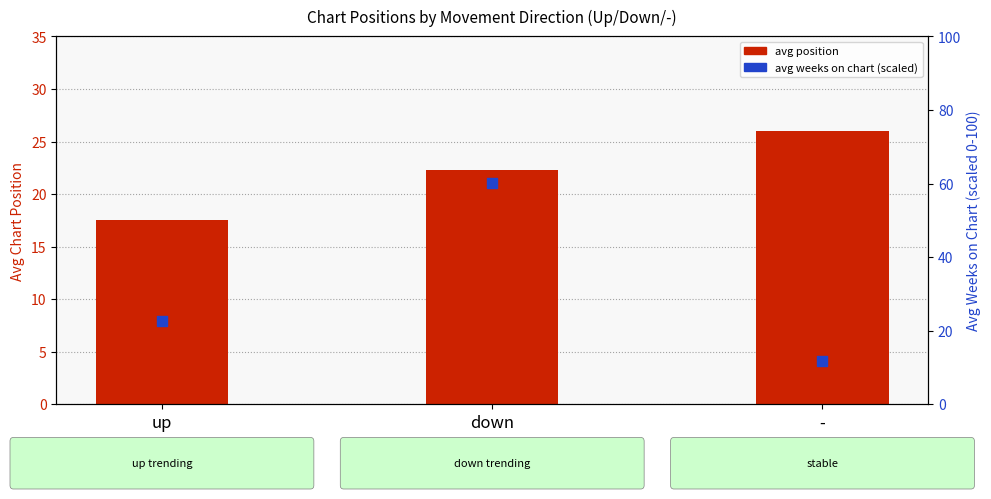

At how many categories does at least one series exceed 60?

1